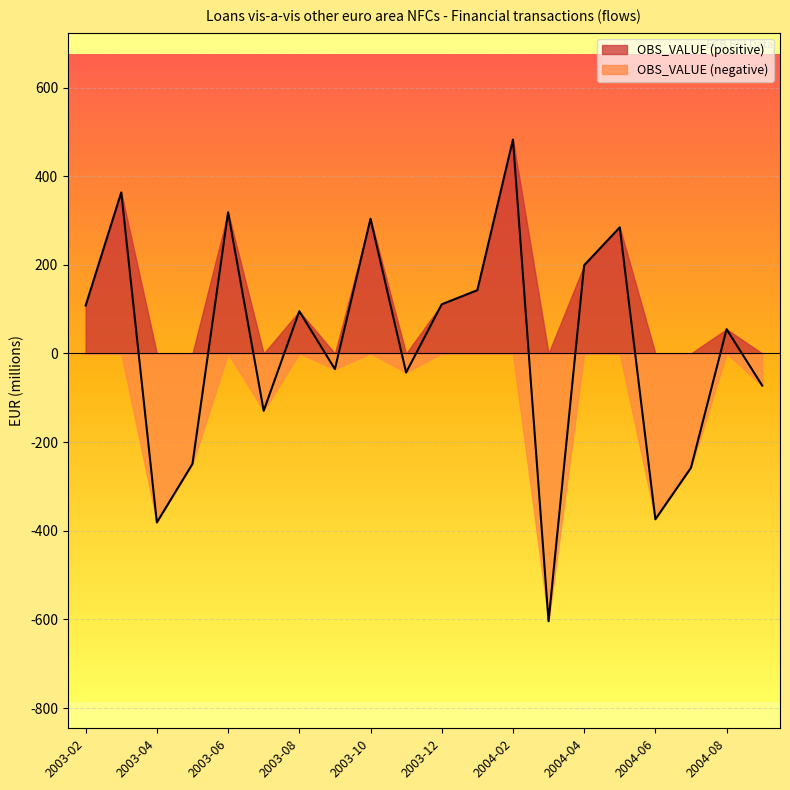

What is the label of the 5th point from the left?

2003-06